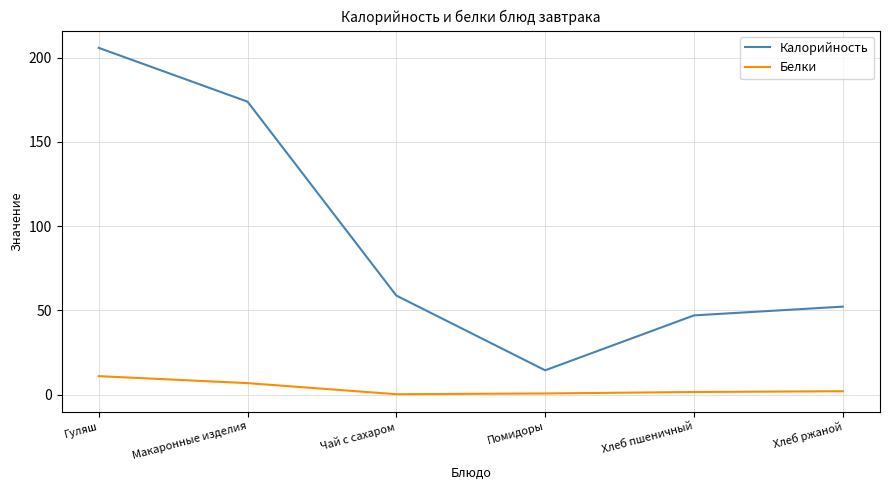

How many interior local valleys does the Калорийность series have?

1